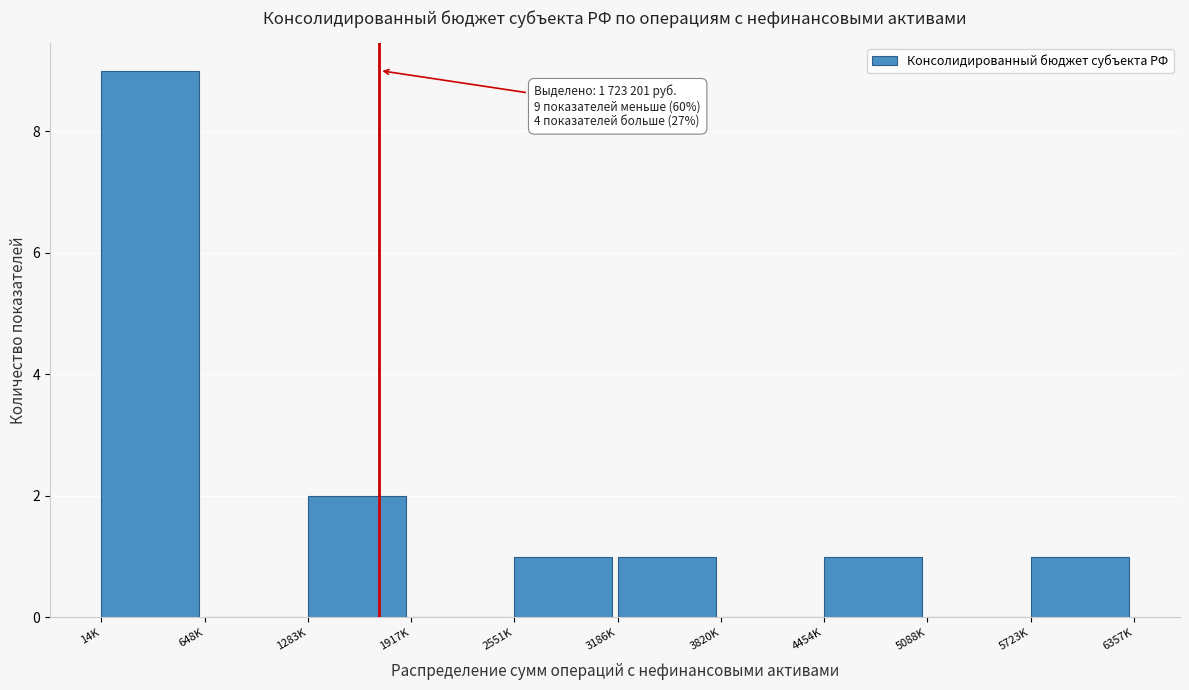

Reading right to left, transcribe all the data shown in this chart.

5723K=1	5088K=0	4454K=1	3820K=0	3186K=1	2551K=1	1917K=0	1283K=2	648K=0	14K=9